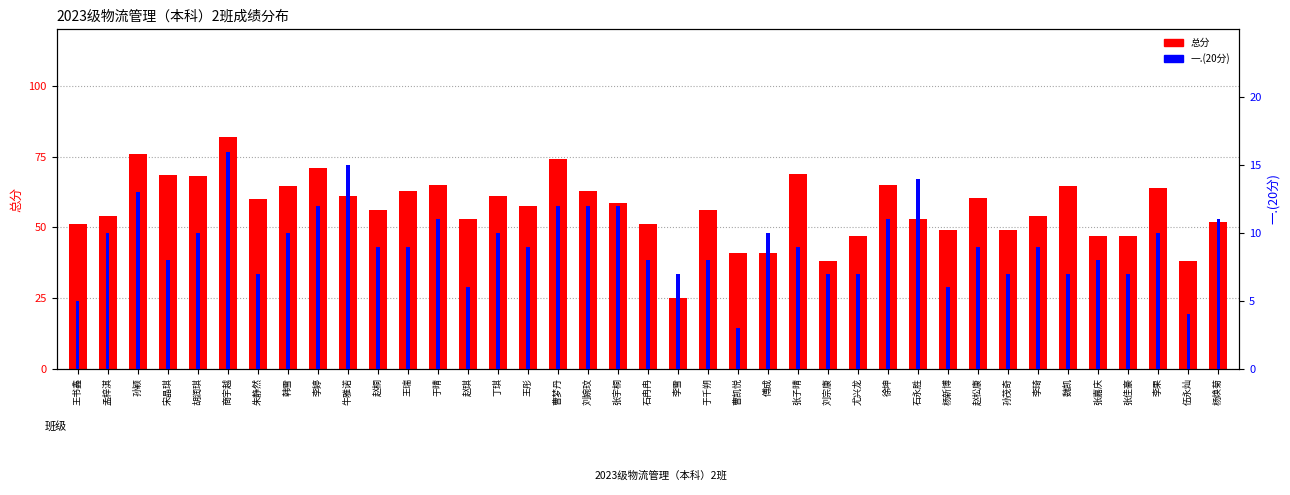

Reading left to right, transcribe all the data shown in this chart.

总分: 51.0	54.0	76.0	68.5	68.0	82.0	60.0	64.5	71.0	61.0	56.0	63.0	65.0	53.0	61.0	57.5	74.0	63.0	58.5	51.0	25.0	56.0	41.0	41.0	69.0	38.0	47.0	65.0	53.0	49.0	60.5	49.0	54.0	64.5	47.0	47.0	64.0	38.0	52.0
一.(20分): 5.0	10.0	13.0	8.0	10.0	16.0	7.0	10.0	12.0	15.0	9.0	9.0	11.0	6.0	10.0	9.0	12.0	12.0	12.0	8.0	7.0	8.0	3.0	10.0	9.0	7.0	7.0	11.0	14.0	6.0	9.0	7.0	9.0	7.0	8.0	7.0	10.0	4.0	11.0